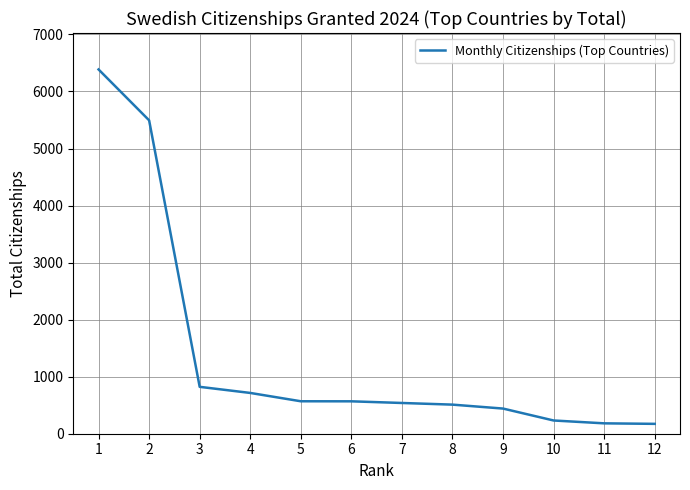

How many series are shown in this chart?

1